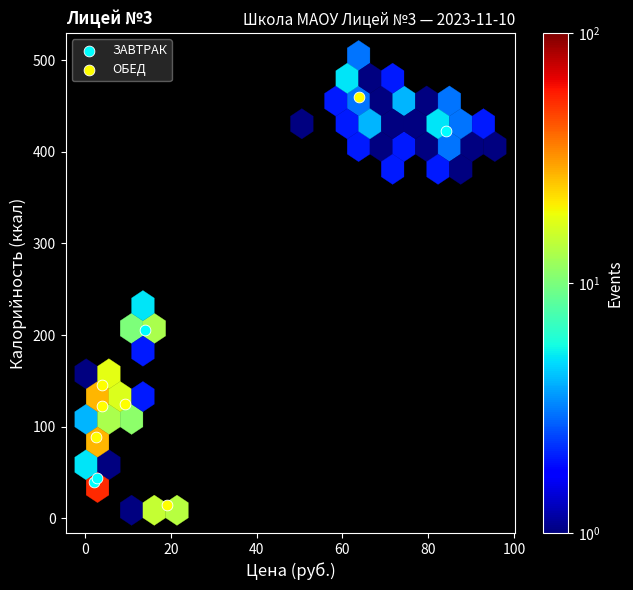

Which series contains the highest Y value?

ОБЕД